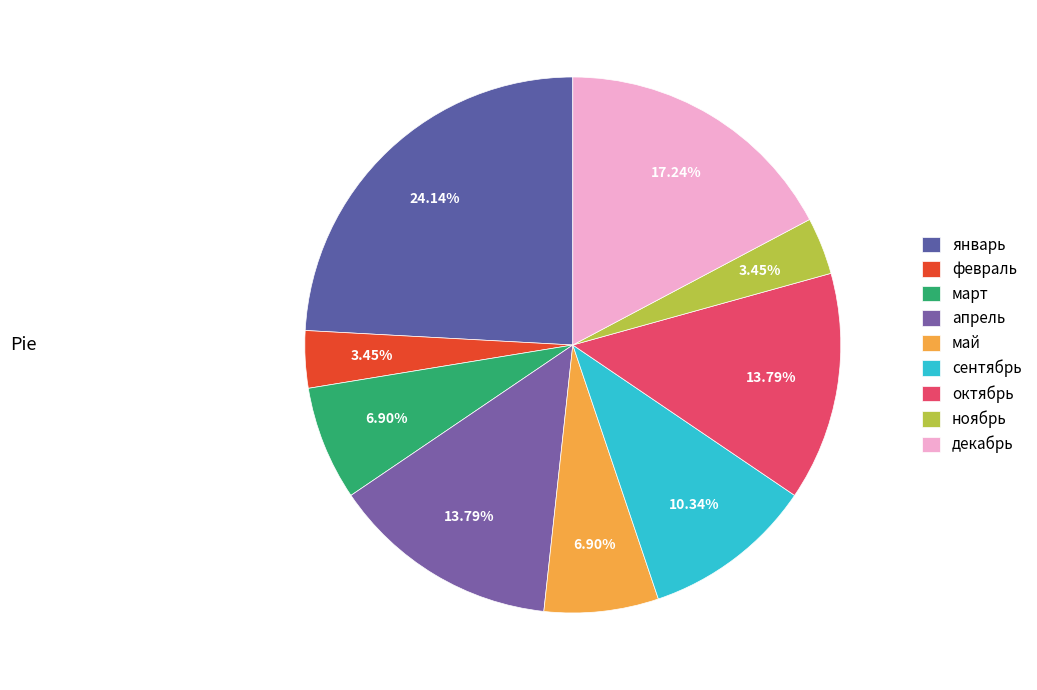

What is the total percentage of октябрь and ноябрь?

17.2%